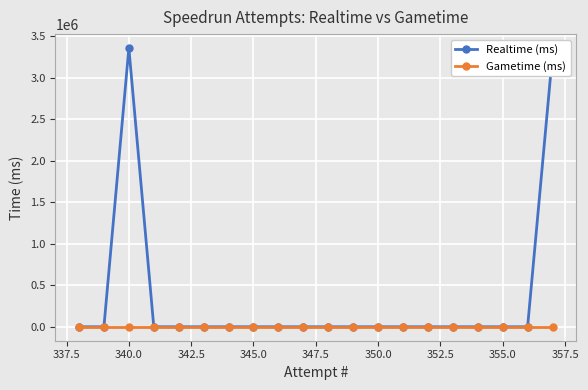

Rank the series by their average value, from highest to lowest.

Realtime (ms), Gametime (ms)